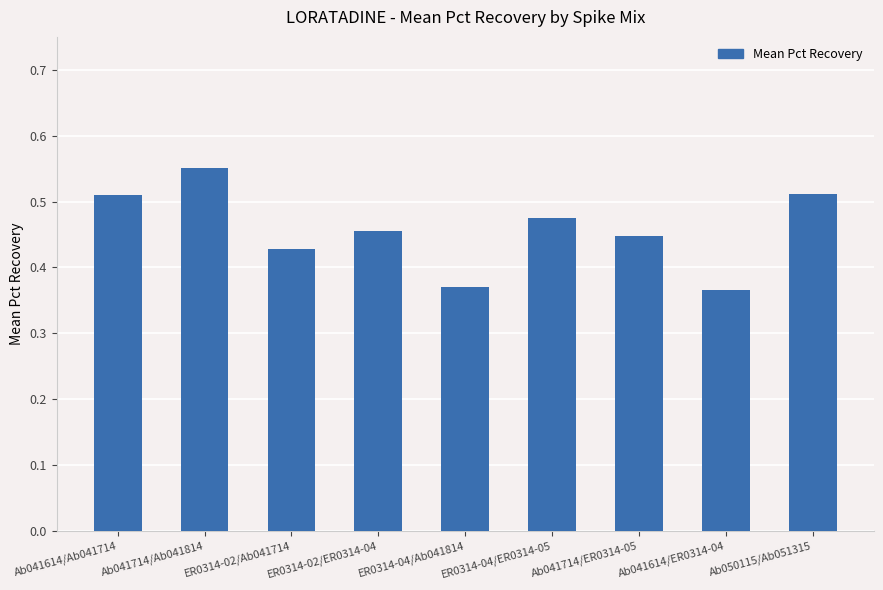

Which has a higher value, ER0314-04/ER0314-05 or Ab041714/ER0314-05?

ER0314-04/ER0314-05